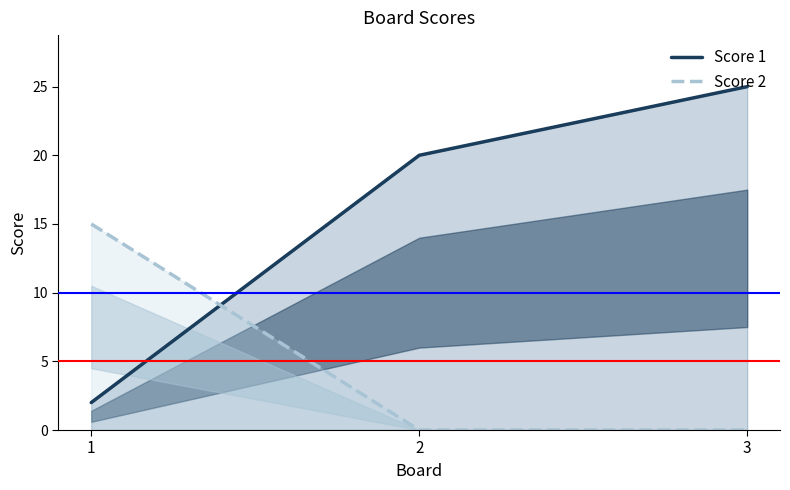

How many values in the Score 2 series exceed 0?

1